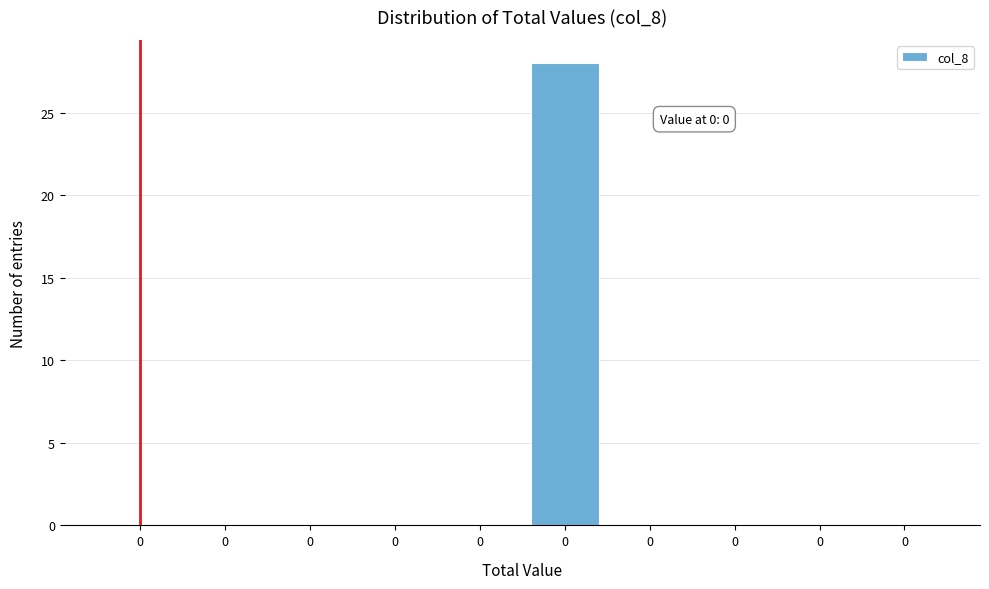

Count the number of data series in this chart.

1